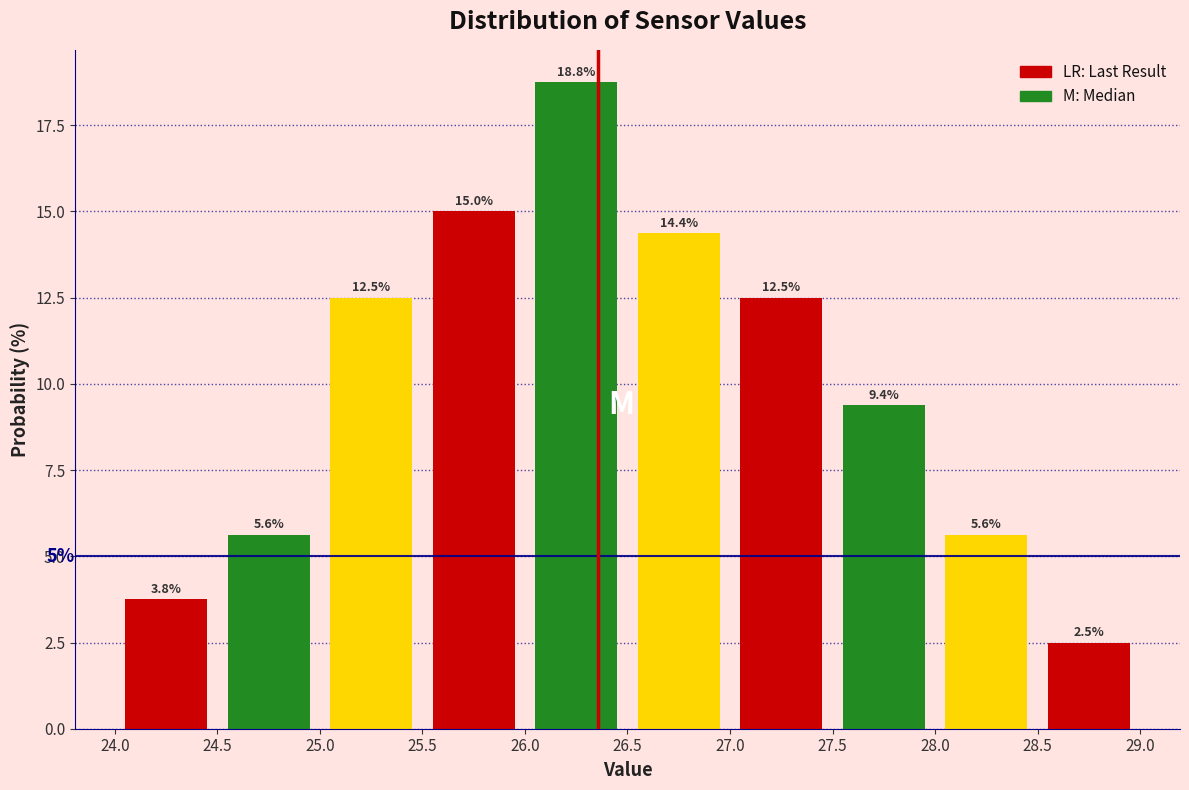

Which range on the x-axis has the tallest bar?

26.0 to 26.5